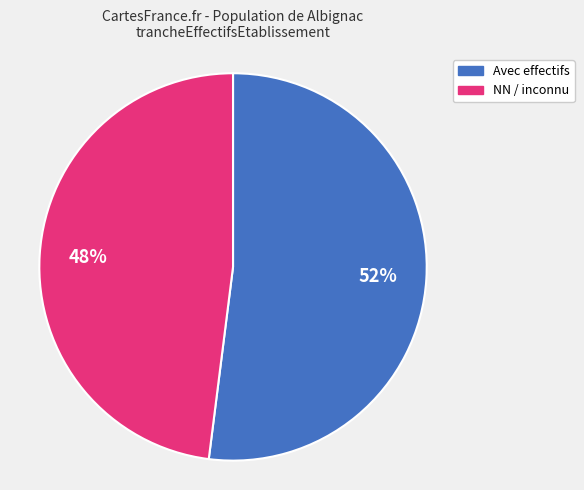

To the nearest percent, what is the average slice percentage?

50%